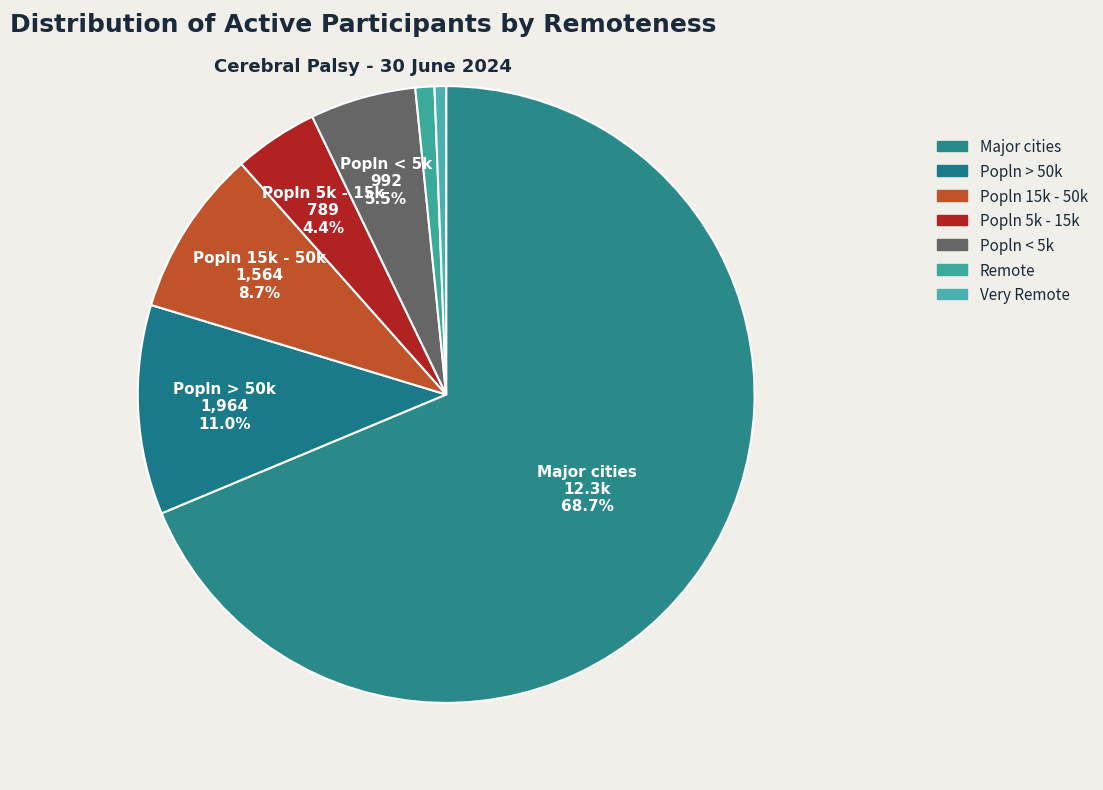

Which slice is the largest?

Major cities